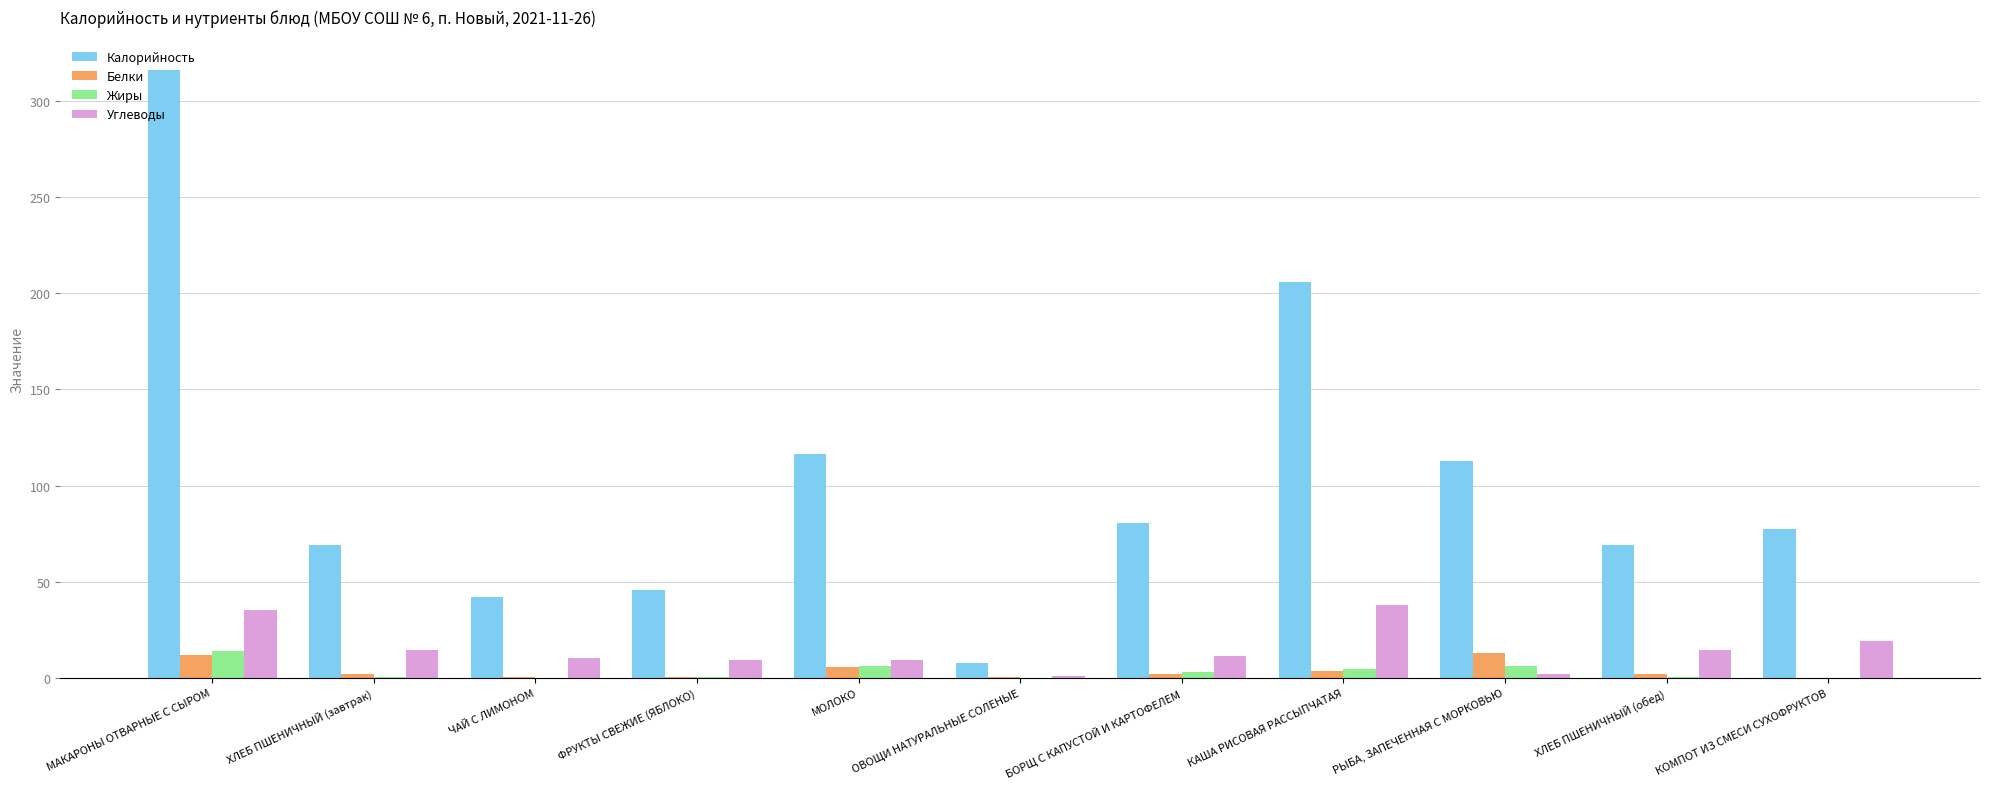

Which label corresponds to the largest value in the chart?

МАКАРОНЫ ОТВАРНЫЕ С СЫРОМ